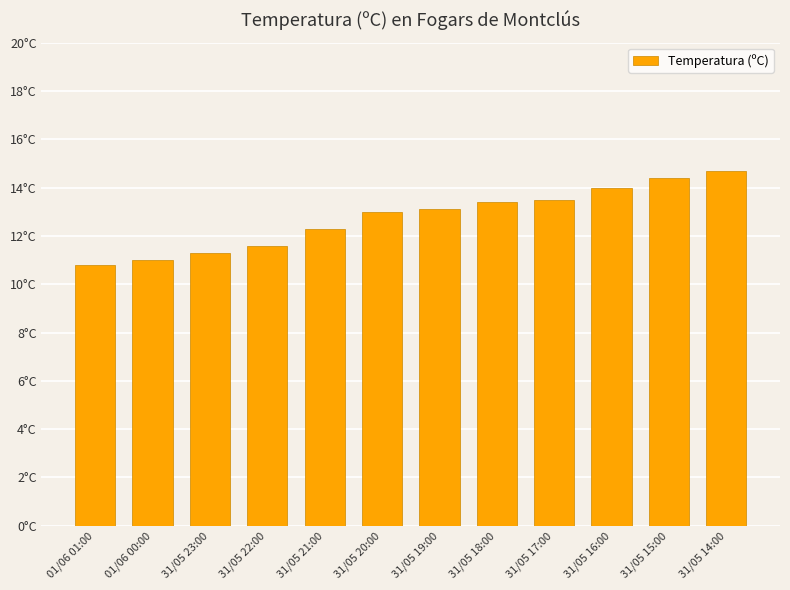

What is the maximum value shown in the chart?

14.7